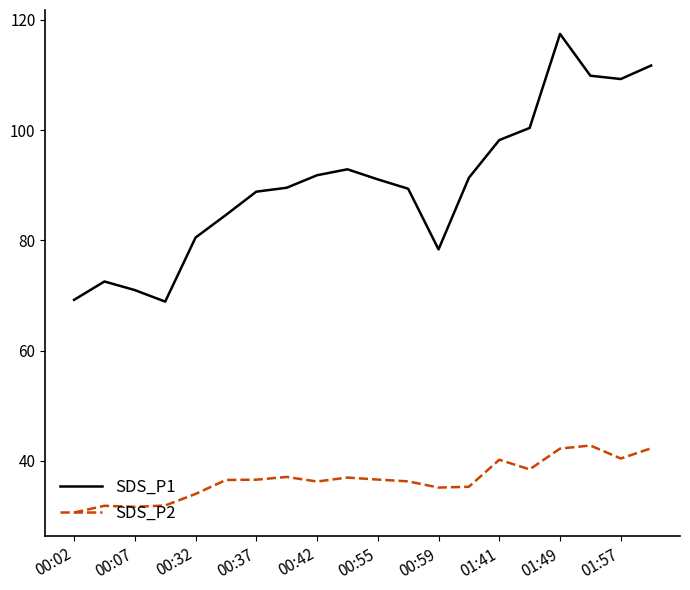

How many lines are shown in the chart?

2